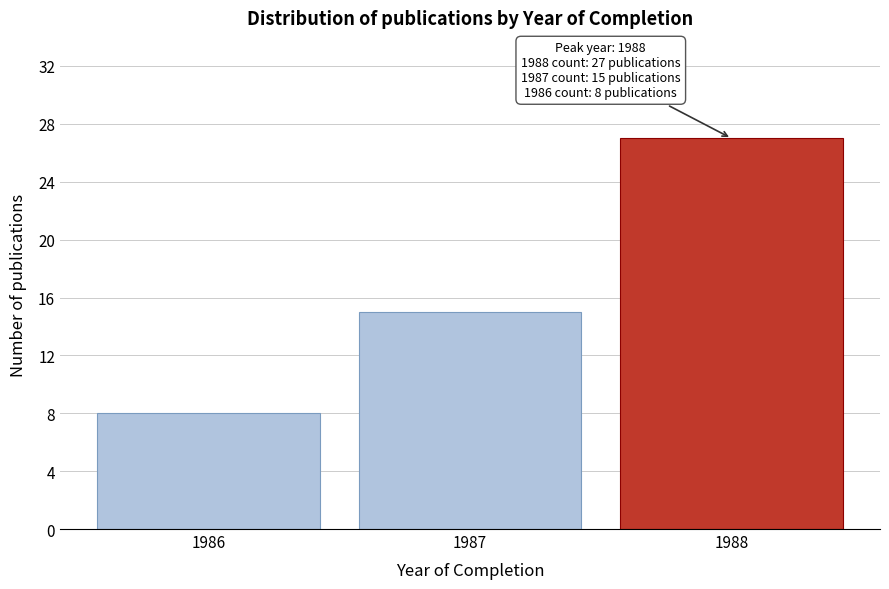

Reading left to right, transcribe all the data shown in this chart.

1986=8	1987=15	1988=27